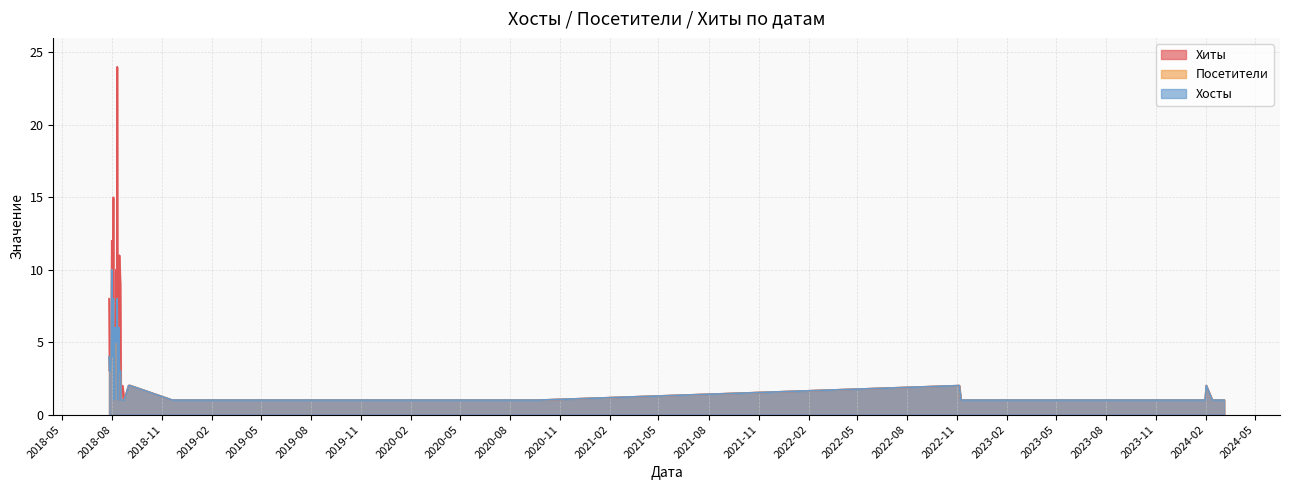

At how many categories does at least one series exceed 5?

13